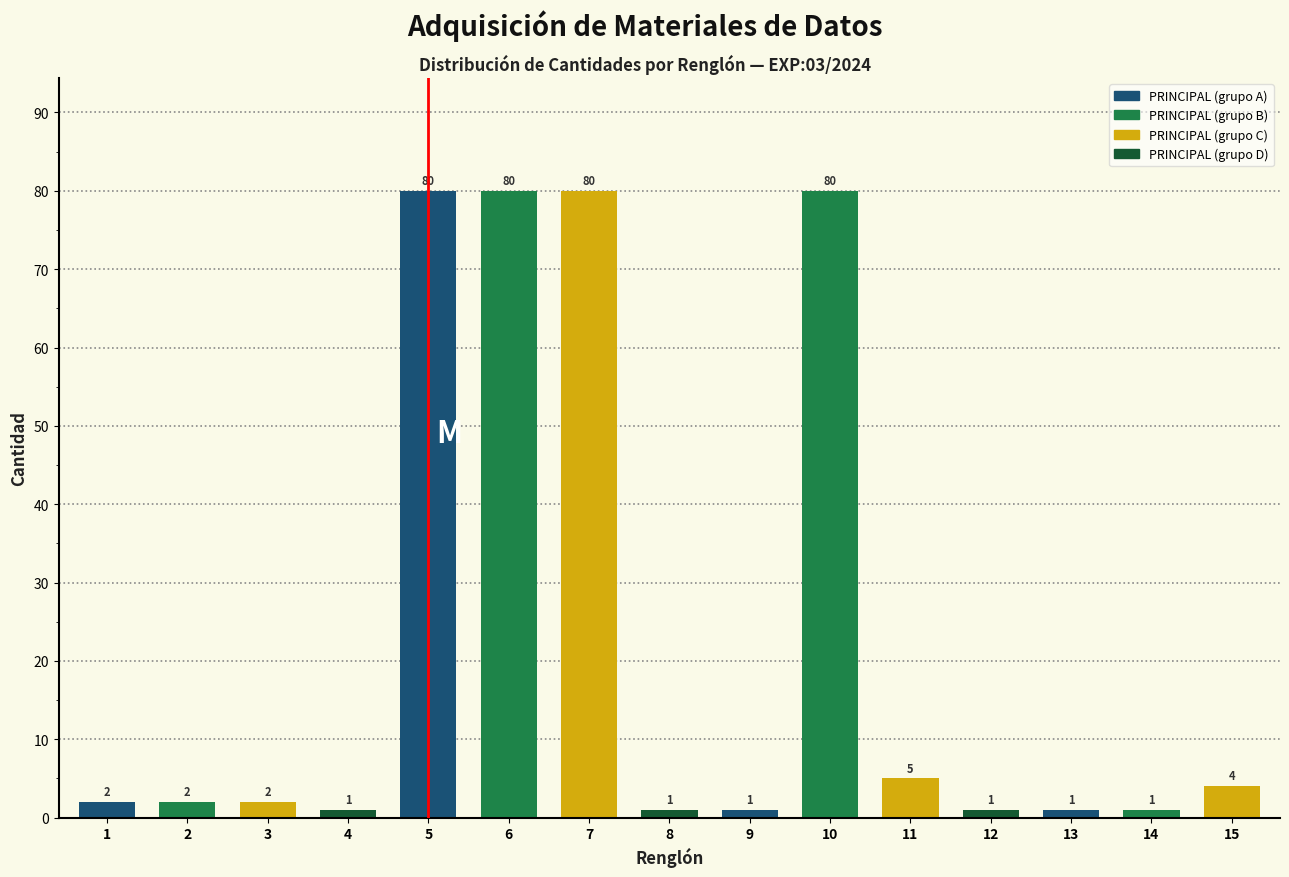

Reading left to right, transcribe all the data shown in this chart.

1=2	2=2	3=2	4=1	5=80	6=80	7=80	8=1	9=1	10=80	11=5	12=1	13=1	14=1	15=4